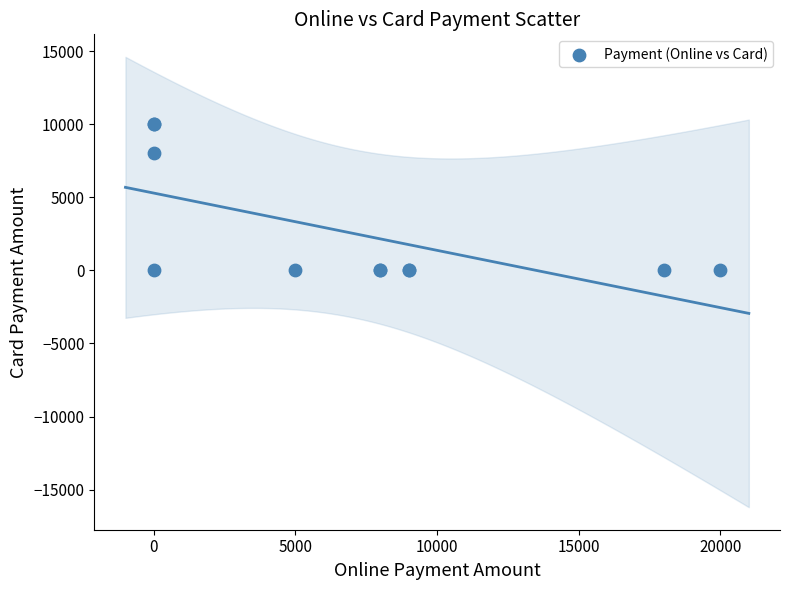

What Y value in the scatter plot is closest to 5000?

8000